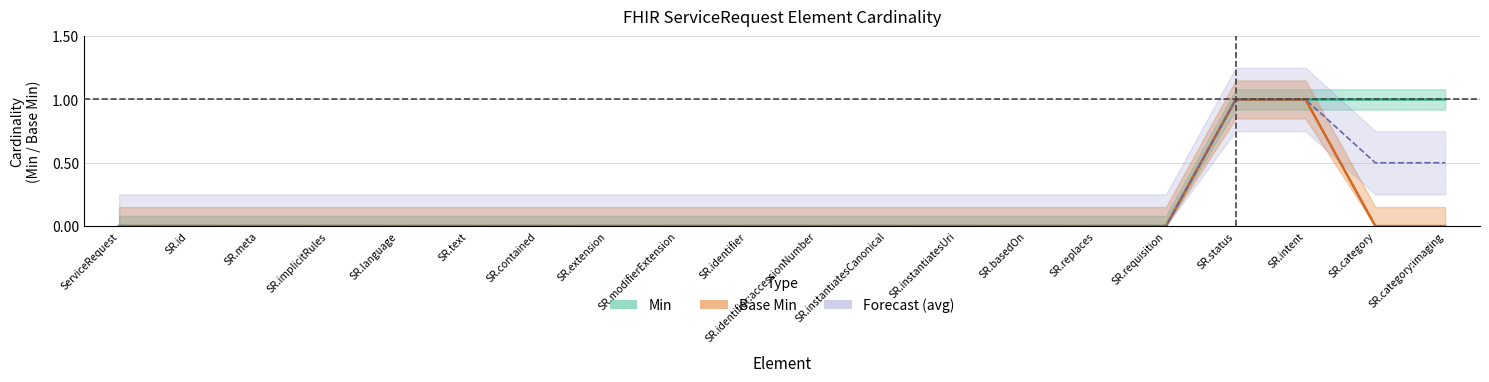

Count the Min values in the range 0 to 1.

20